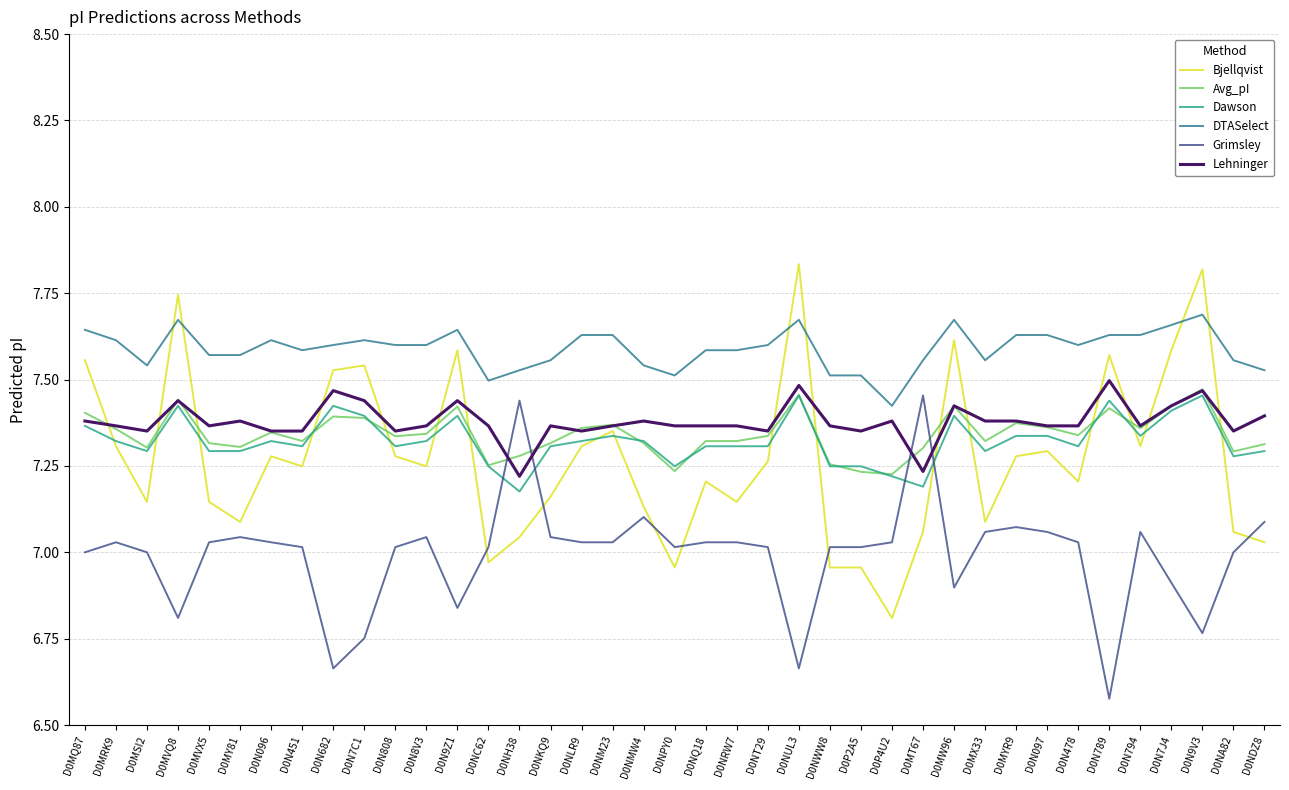

At which category does Dawson reach its first local peak?

D0MVQ8